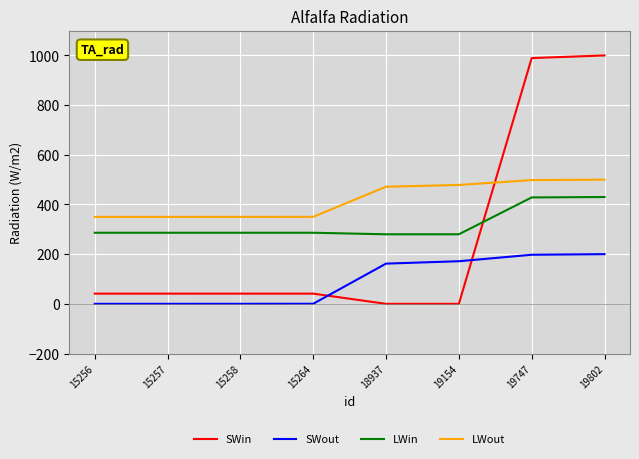

At how many categories does at least one series exceed 371?

4